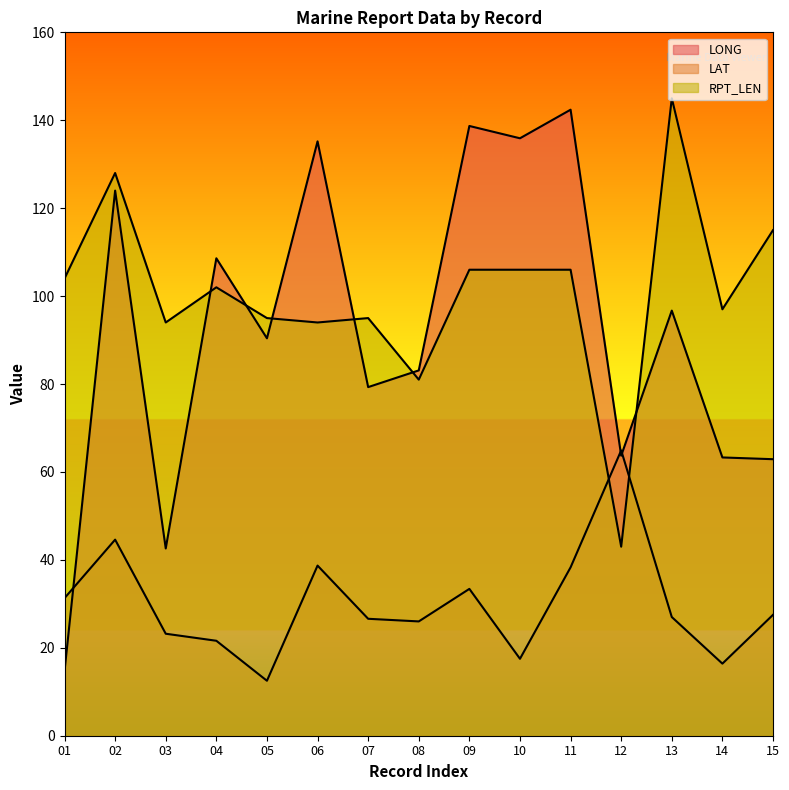

Which series ends up on top after the final intersection of LONG and RPT_LEN?

RPT_LEN